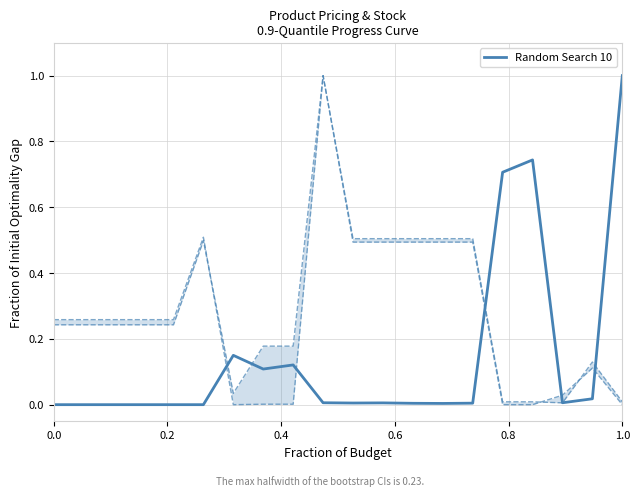

The Random Search 10 series shows 0.0 at 0.0. True or false?

True